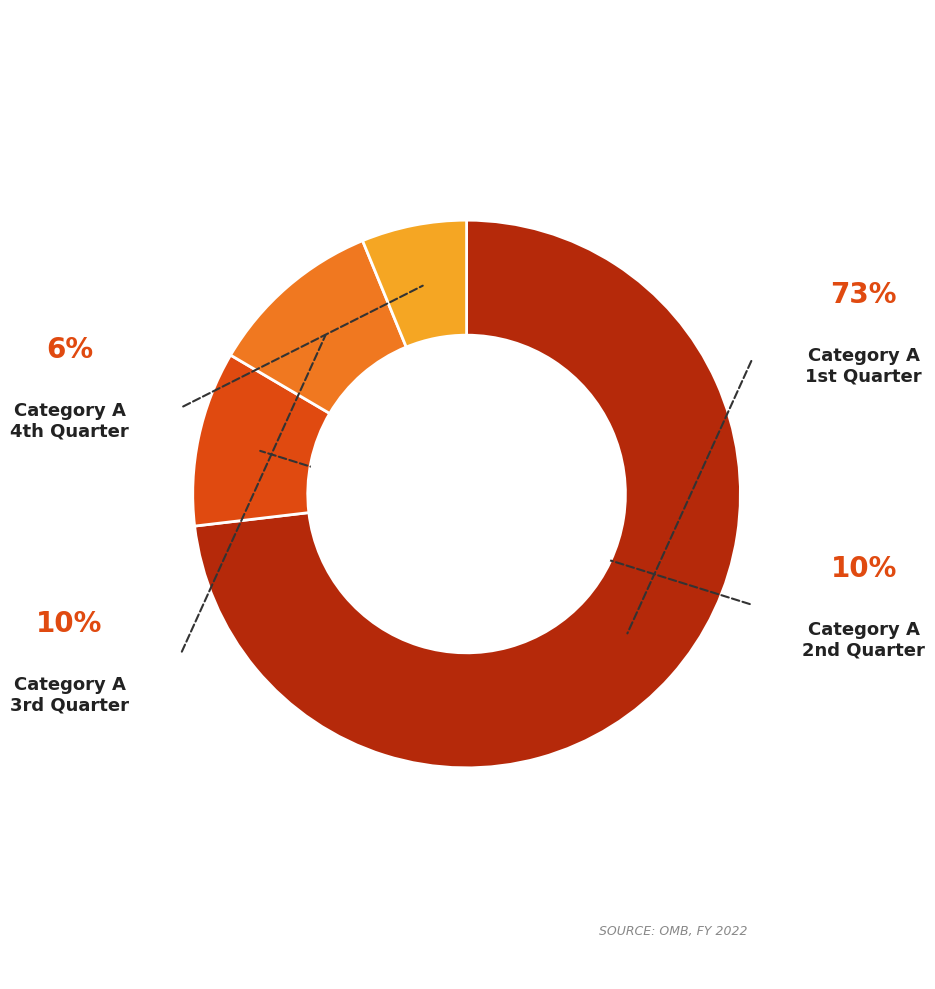

Count the number of slices in the pie.

4